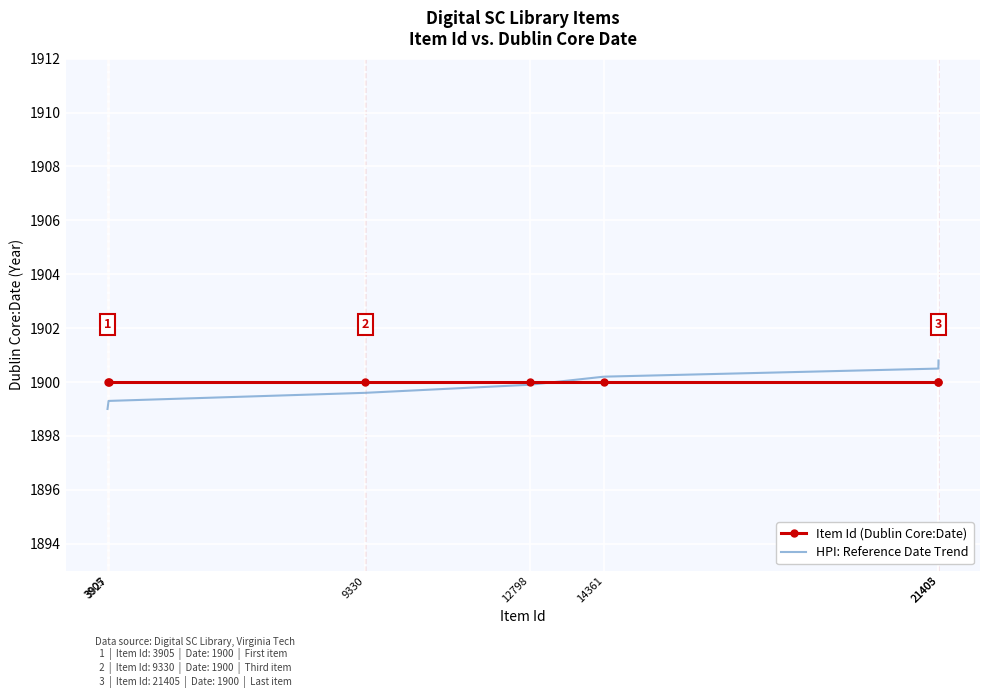

What is the difference between the HPI: Reference Date Trend values at 3927 and 21403?

1.2